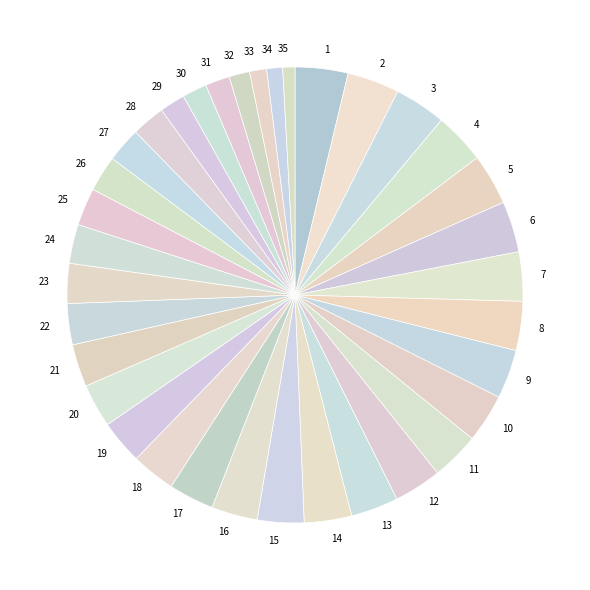

Do 7 and 15 together represent more than half of the pie?

No